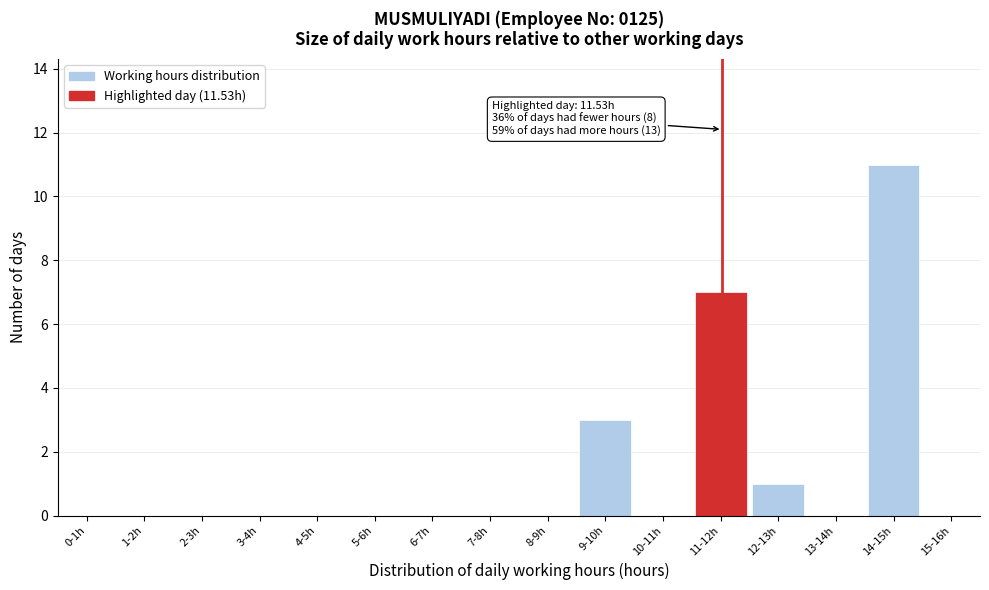

Reading left to right, list all the values displayed in this chart.

0-1h=0	1-2h=0	2-3h=0	3-4h=0	4-5h=0	5-6h=0	6-7h=0	7-8h=0	8-9h=0	9-10h=3	10-11h=0	11-12h=7	12-13h=1	13-14h=0	14-15h=11	15-16h=0